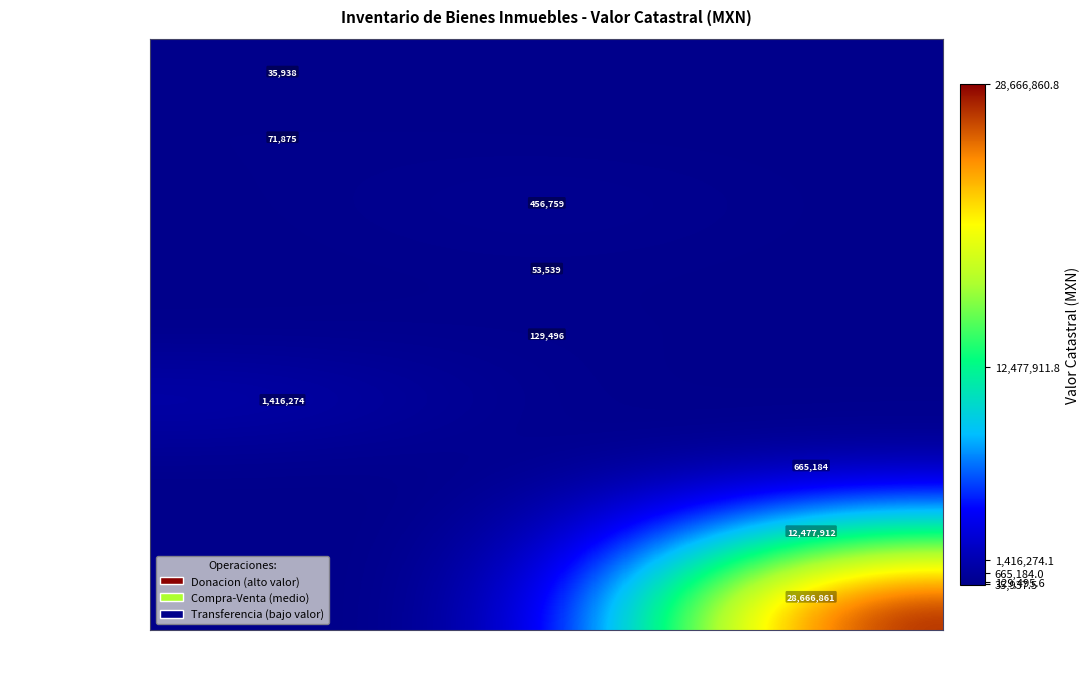

The value of Predio Rustico 1 at Compra-Venta is 59087. True or false?

False